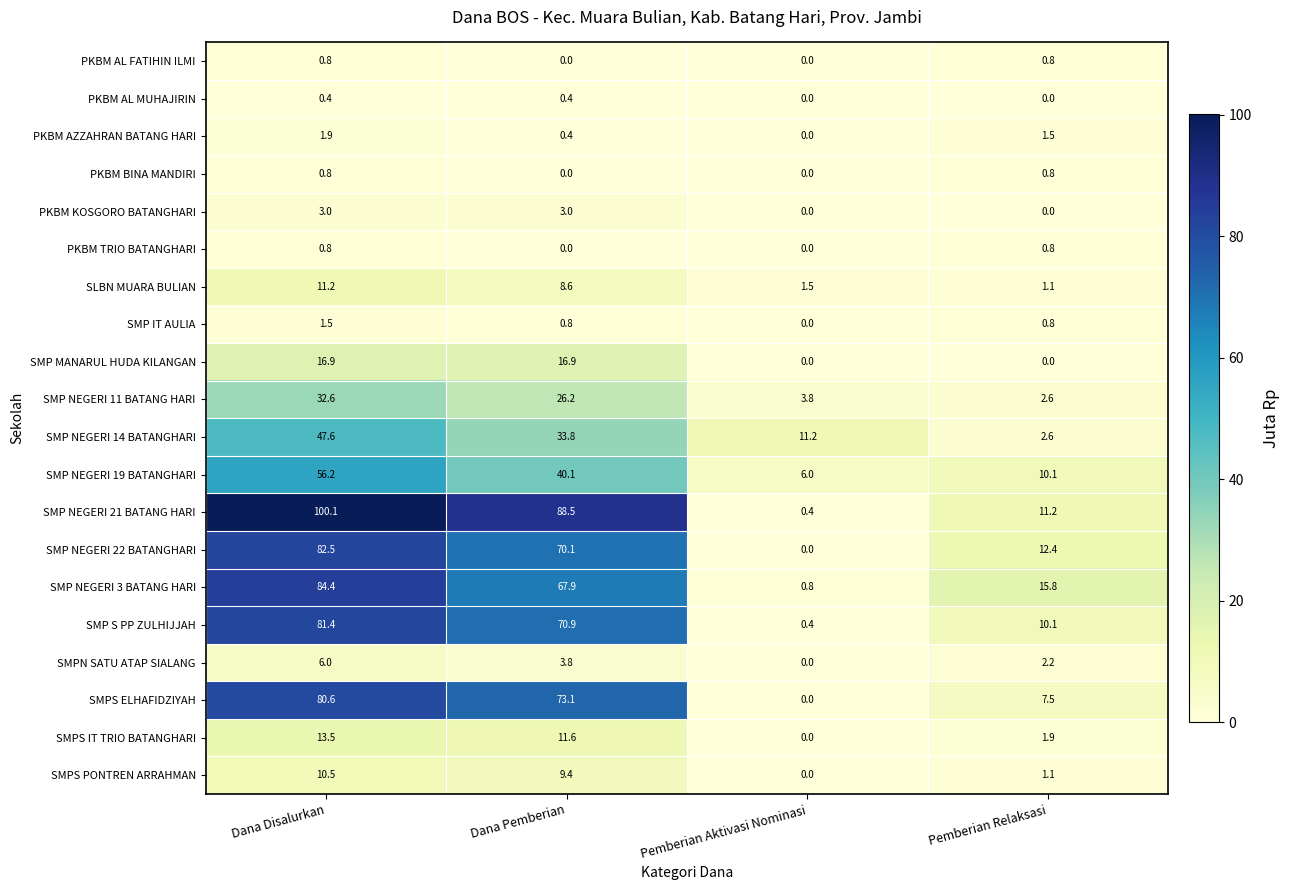

Which series has the widest spread of values?

SMP NEGERI 21 BATANG HARI